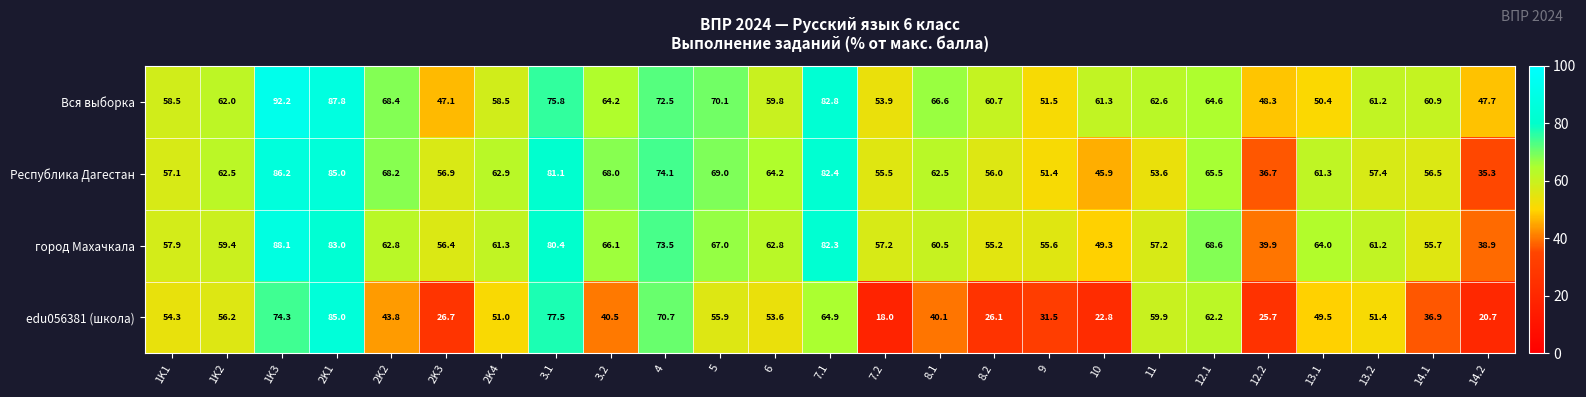

Read the edu056381 (школа) value at 1K2.

56.2